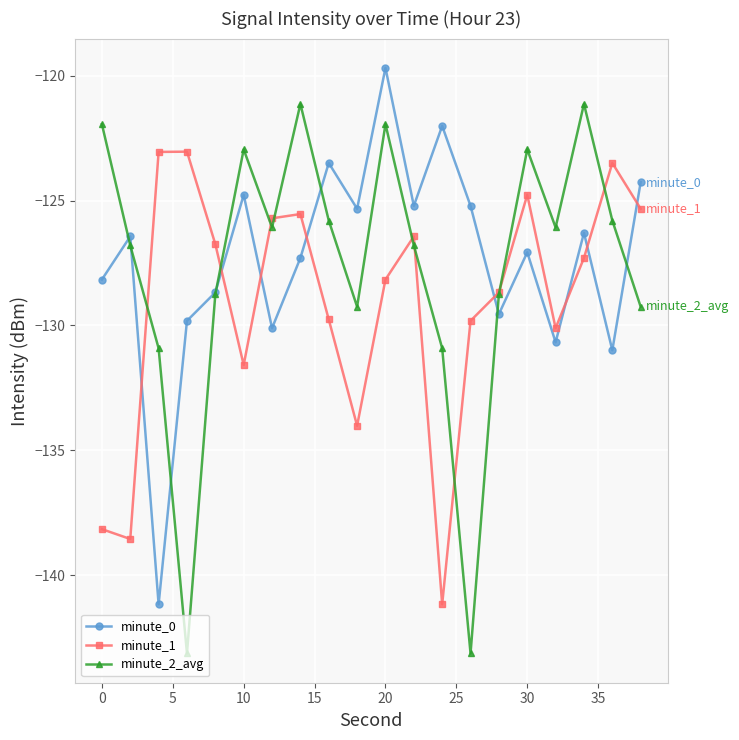

What is the minimum value shown in the chart?

-143.1